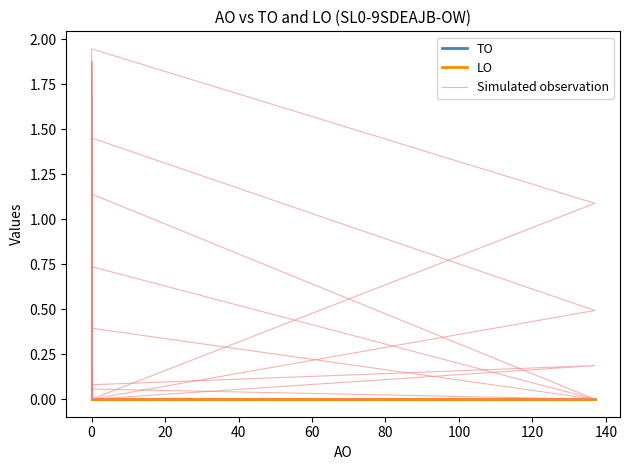

Reading left to right, what are all the values shown in this chart?

TO: 0.0	0.0	0.0	0.0	0.0	0.0	0.0	0.0	0.0	0.0	0.0
LO: 0.0	0.0	0.0	0.0	0.0	0.0	0.0	0.0	0.0	0.0	0.0
Simulated observation: 0.0	1.8	0.9	0.4	0.0	0.0	0.0	1.5	0.4	0.8	0.0